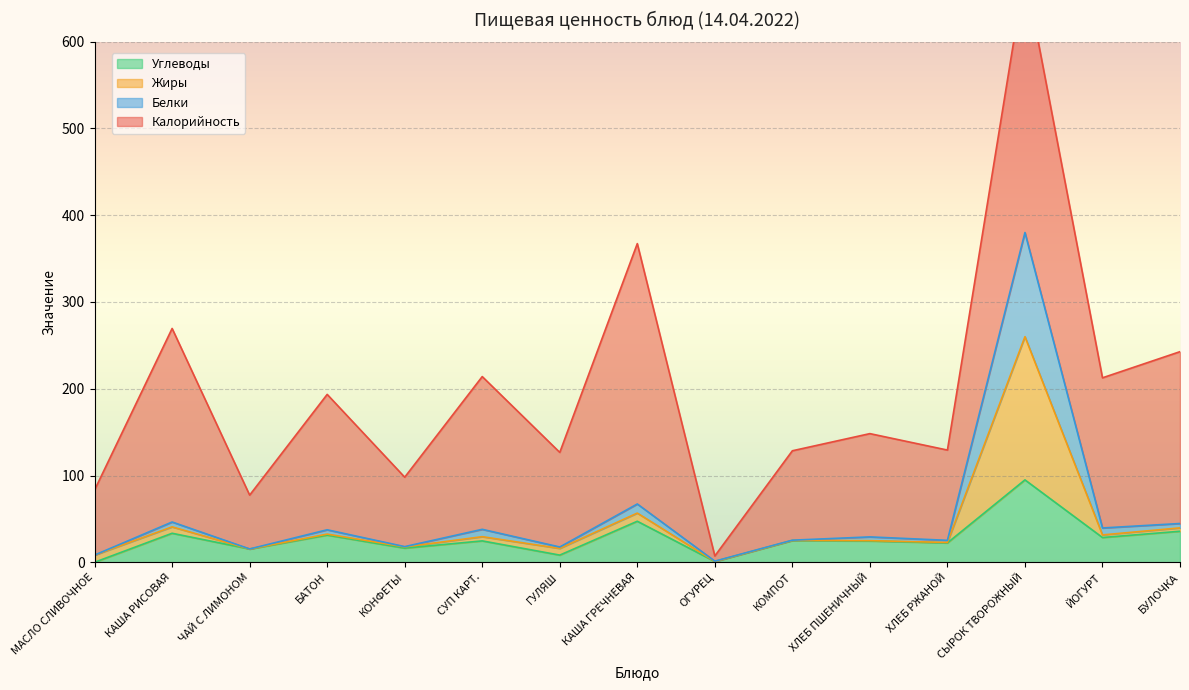

Is it true that Углеводы equals 14.6 at КАША ГРЕЧНЕВАЯ?

False